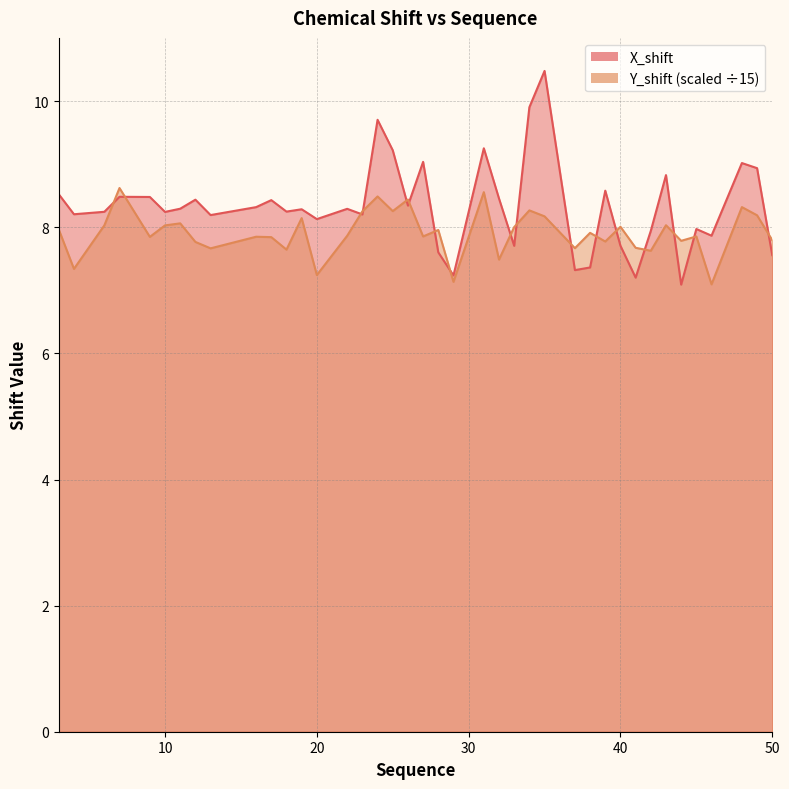

What is the total value across all series at 7?

17.1